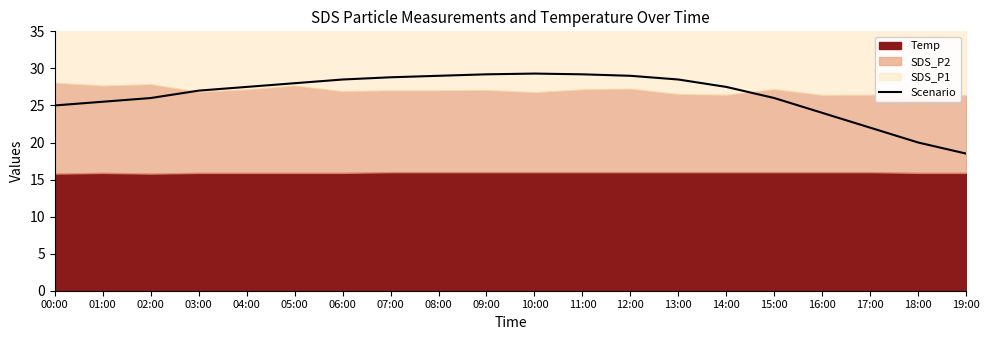

What is the difference between the maximum and minimum values?

10.8